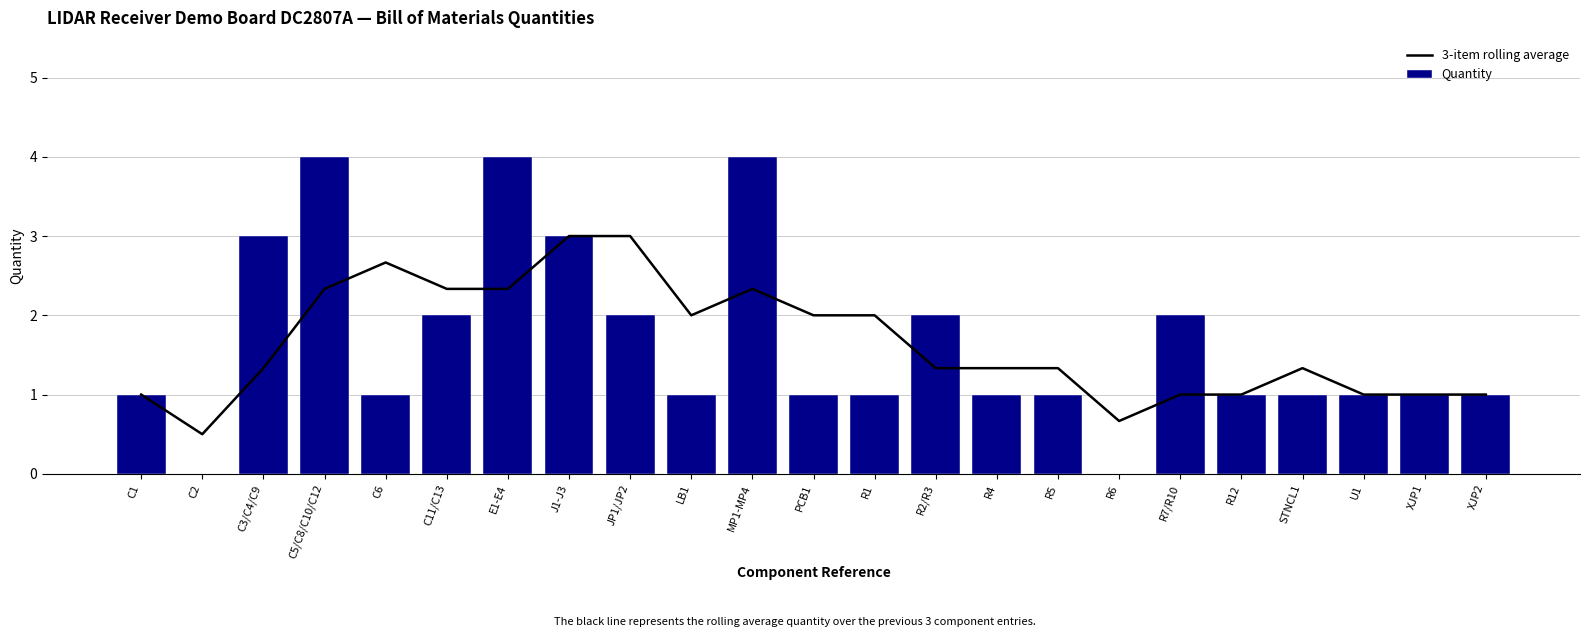

What is the difference between the 3-item rolling average values at PCB1 and XJP1?

1.0